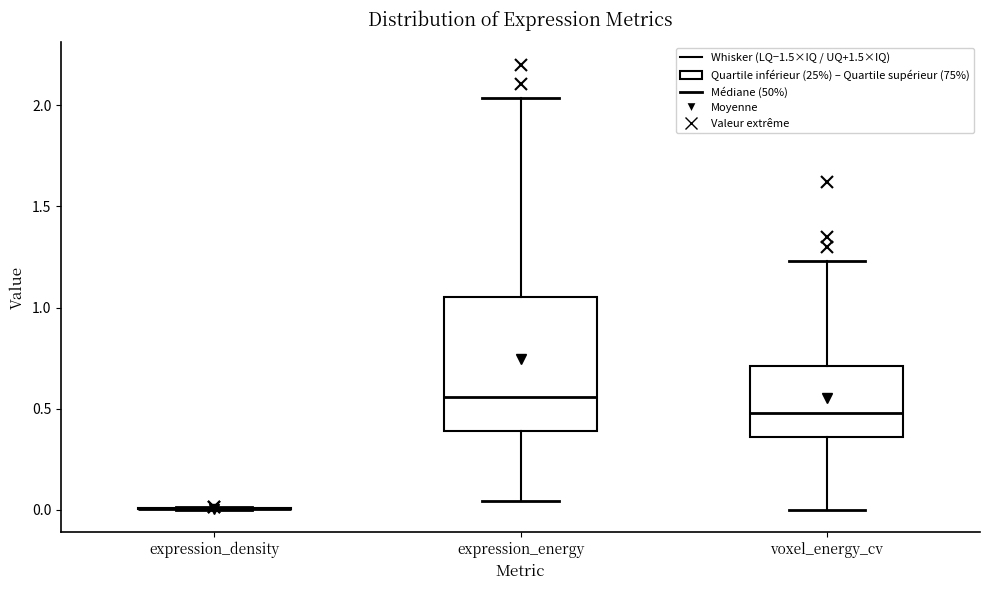

Reading left to right, read every box against the y-axis: the position of its median line, the range the box covers, and the ends of its whiskers. The values are not printed on the chart, so give them approximately, as read against the axis.

expression_density: box collapsed to a line at 0.00, whiskers 0.00 to 0.00
expression_energy: median 0.55, box 0.40 to 1.05, whiskers 0.05 to 2.05
voxel_energy_cv: median 0.50, box 0.35 to 0.70, whiskers 0.00 to 1.25